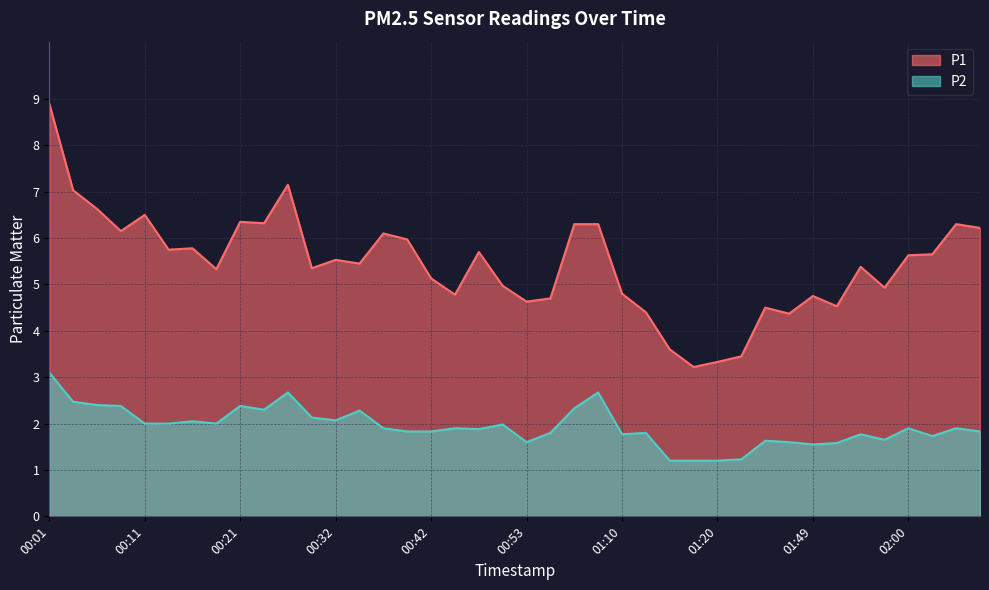

What is the difference between the maximum and minimum values in the P1 series?

5.7